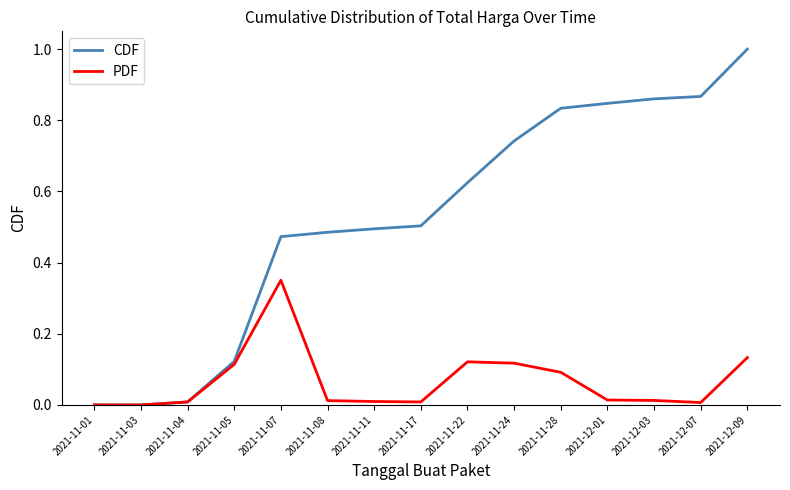

What position from the left is 2021-11-28?

11